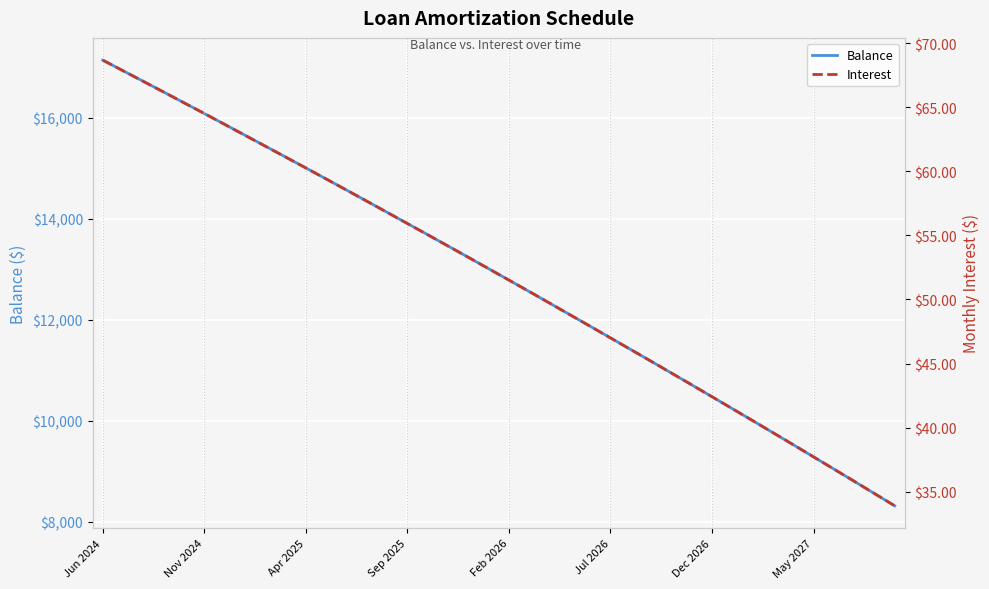

Which series has the largest range (max minus min)?

Balance